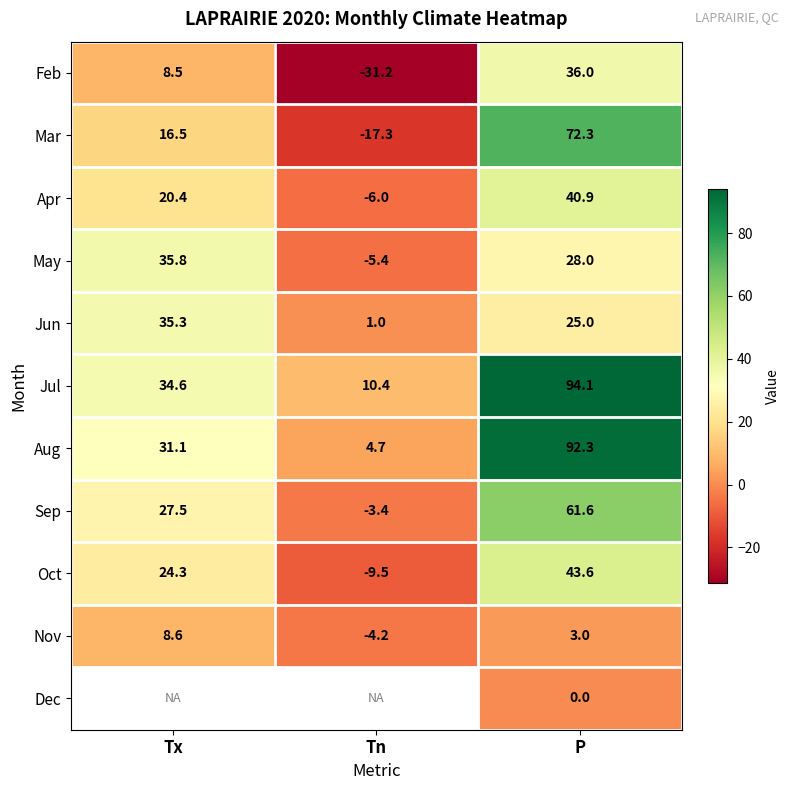

How many values in Apr are above zero?

2